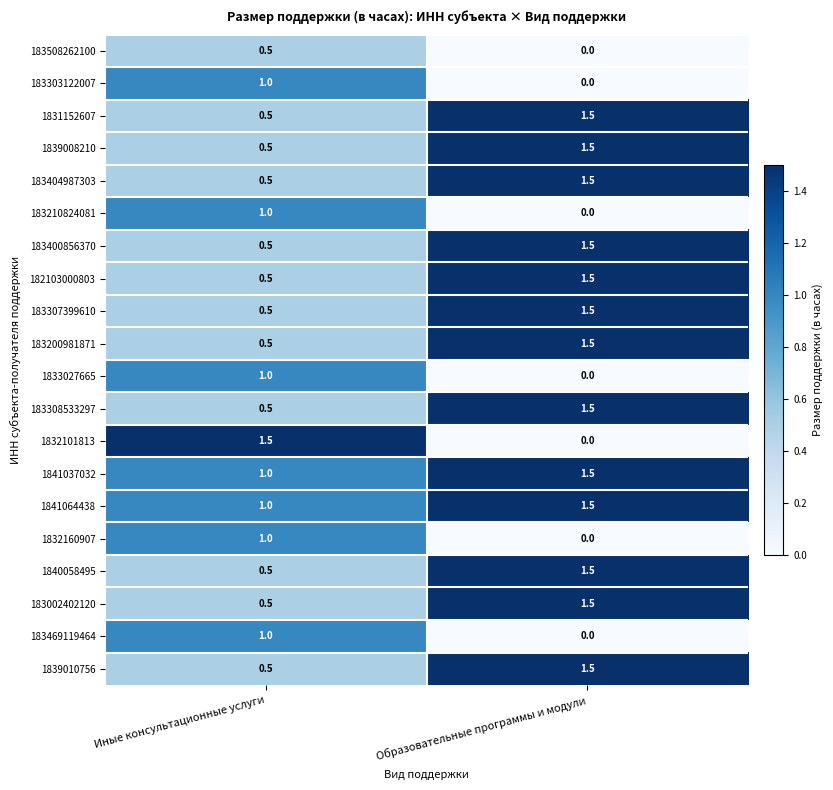

What is the spread (max minus min) of values at Образовательные программы и модули?

1.5